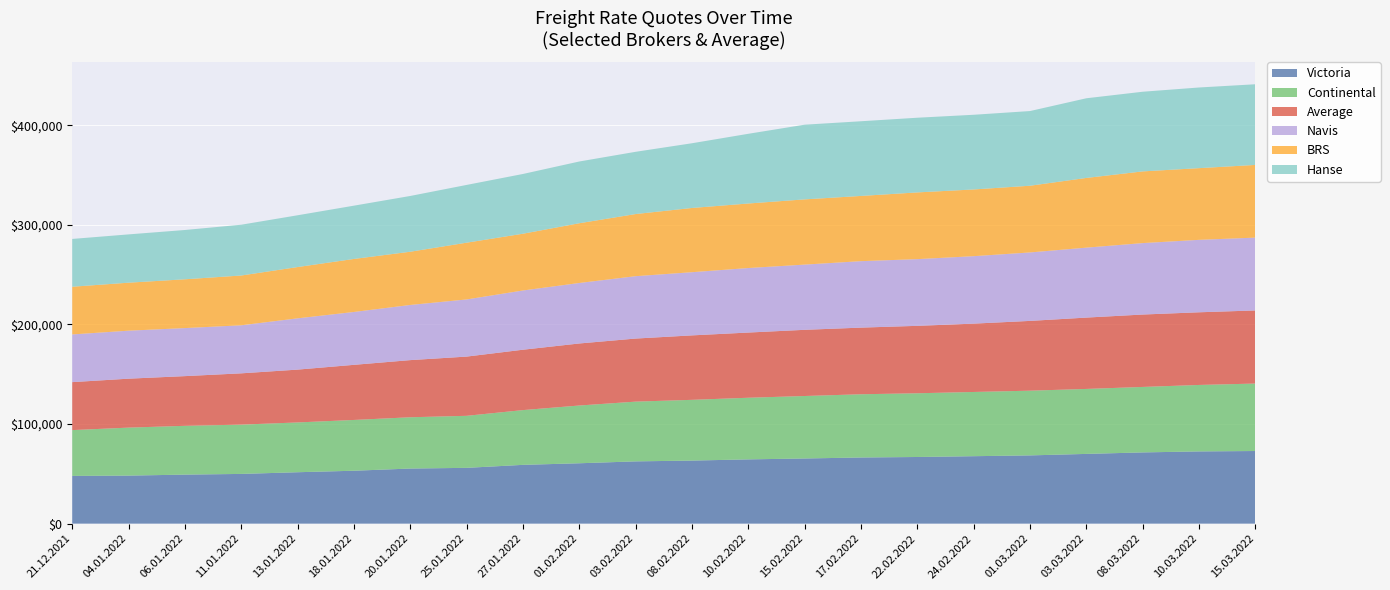

Reading left to right, what are all the values shown in this chart?

Victoria: 21.12.2021=47900	04.01.2022=48200	06.01.2022=49200	11.01.2022=49900	13.01.2022=51600	18.01.2022=53100	20.01.2022=55300	25.01.2022=56000	27.01.2022=59000	01.02.2022=60600	03.02.2022=62500	08.02.2022=63300	10.02.2022=64500	15.02.2022=65400	17.02.2022=66400	22.02.2022=66900	24.02.2022=67700	01.03.2022=68500	03.03.2022=70000	08.03.2022=71500	10.03.2022=72500	15.03.2022=72900
Continental: 21.12.2021=46000	04.01.2022=48200	06.01.2022=49000	11.01.2022=49500	13.01.2022=50000	18.01.2022=51000	20.01.2022=51500	25.01.2022=52250	27.01.2022=55000	01.02.2022=58000	03.02.2022=60000	08.02.2022=61000	10.02.2022=61900	15.02.2022=62750	17.02.2022=63500	22.02.2022=64000	24.02.2022=64500	01.03.2022=65000	03.03.2022=65250	08.03.2022=65750	10.03.2022=66750	15.03.2022=67750
Average: 21.12.2021=48183	04.01.2022=49150	06.01.2022=49913	11.01.2022=51513	13.01.2022=53050	18.01.2022=55346	20.01.2022=57388	25.01.2022=59471	27.01.2022=60625	01.02.2022=62304	03.02.2022=63338	08.02.2022=64729	10.02.2022=65475	15.02.2022=66463	17.02.2022=66921	22.02.2022=67708	24.02.2022=68629	01.03.2022=70071	03.03.2022=71650	08.03.2022=72713	10.03.2022=72979	15.03.2022=73421
Navis: 21.12.2021=47900	04.01.2022=48200	06.01.2022=48250	11.01.2022=48250	13.01.2022=51500	18.01.2022=53100	20.01.2022=55400	25.01.2022=57400	27.01.2022=59500	01.02.2022=60750	03.02.2022=62650	08.02.2022=63450	10.02.2022=64800	15.02.2022=65500	17.02.2022=66750	22.02.2022=67000	24.02.2022=67750	01.03.2022=68750	03.03.2022=70250	08.03.2022=71750	10.03.2022=72750	15.03.2022=73150
BRS: 21.12.2021=47900	04.01.2022=48200	06.01.2022=49000	11.01.2022=50000	13.01.2022=51500	18.01.2022=53250	20.01.2022=53450	25.01.2022=57000	27.01.2022=57000	01.02.2022=60000	03.02.2022=62400	08.02.2022=64500	10.02.2022=64800	15.02.2022=65500	17.02.2022=65500	22.02.2022=67000	24.02.2022=67000	01.03.2022=67000	03.03.2022=70000	08.03.2022=72000	10.03.2022=72000	15.03.2022=73000
Hanse: 21.12.2021=48000	04.01.2022=48500	06.01.2022=49500	11.01.2022=51000	13.01.2022=52000	18.01.2022=53500	20.01.2022=56000	25.01.2022=58000	27.01.2022=60000	01.02.2022=62000	03.02.2022=62500	08.02.2022=65000	10.02.2022=70000	15.02.2022=75000	17.02.2022=75000	22.02.2022=75000	24.02.2022=75000	01.03.2022=75000	03.03.2022=80000	08.03.2022=80000	10.03.2022=81000	15.03.2022=81000